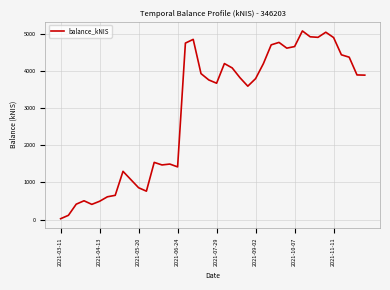

What is the difference between the maximum and minimum values?

5048.9